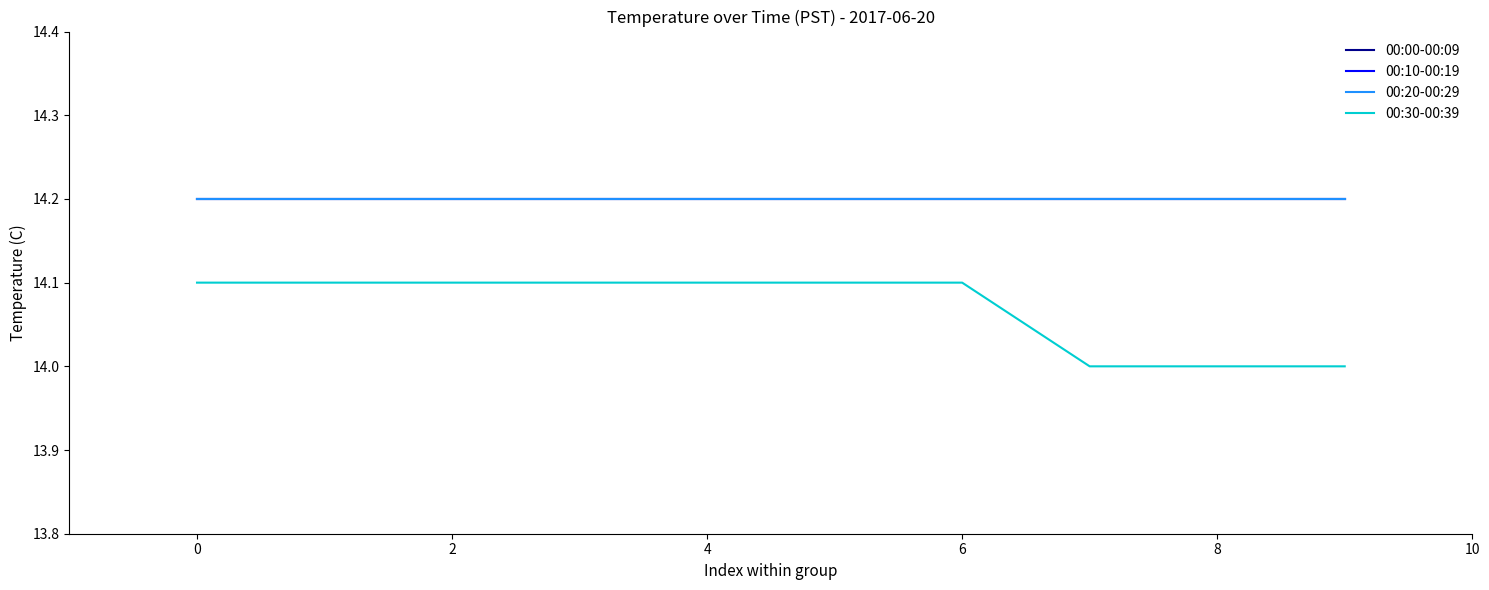

True or false: 00:10-00:19 and 00:20-00:29 cross at least once.

False